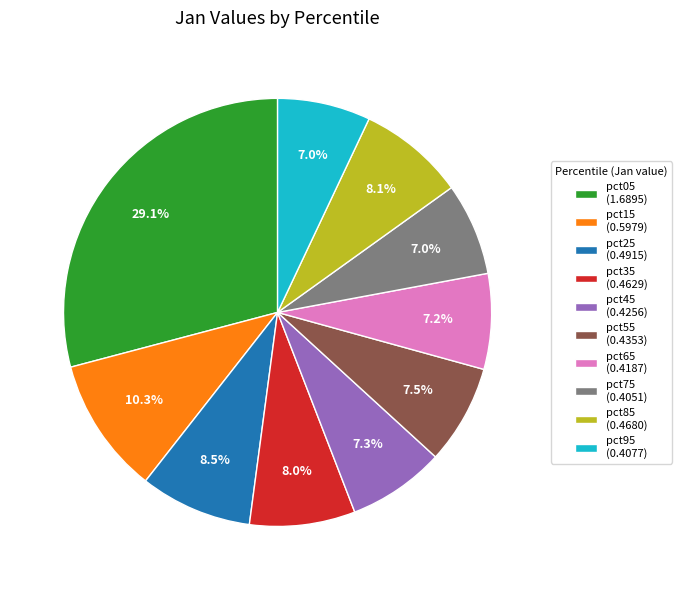

Does pct25 represent more than half of the total?

No